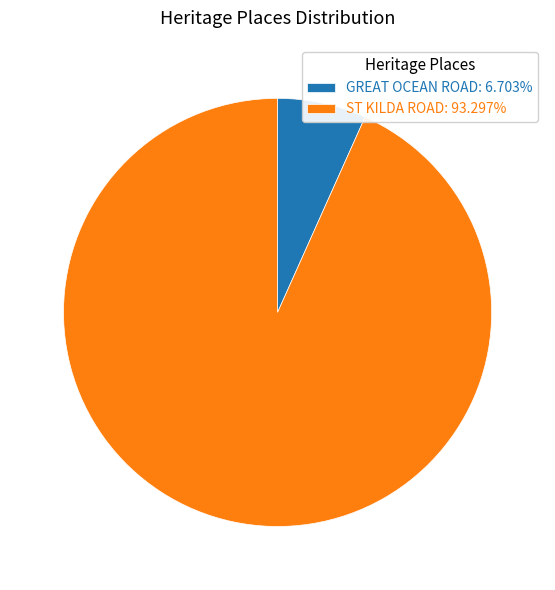

Which has a higher value, ST KILDA ROAD or GREAT OCEAN ROAD?

ST KILDA ROAD